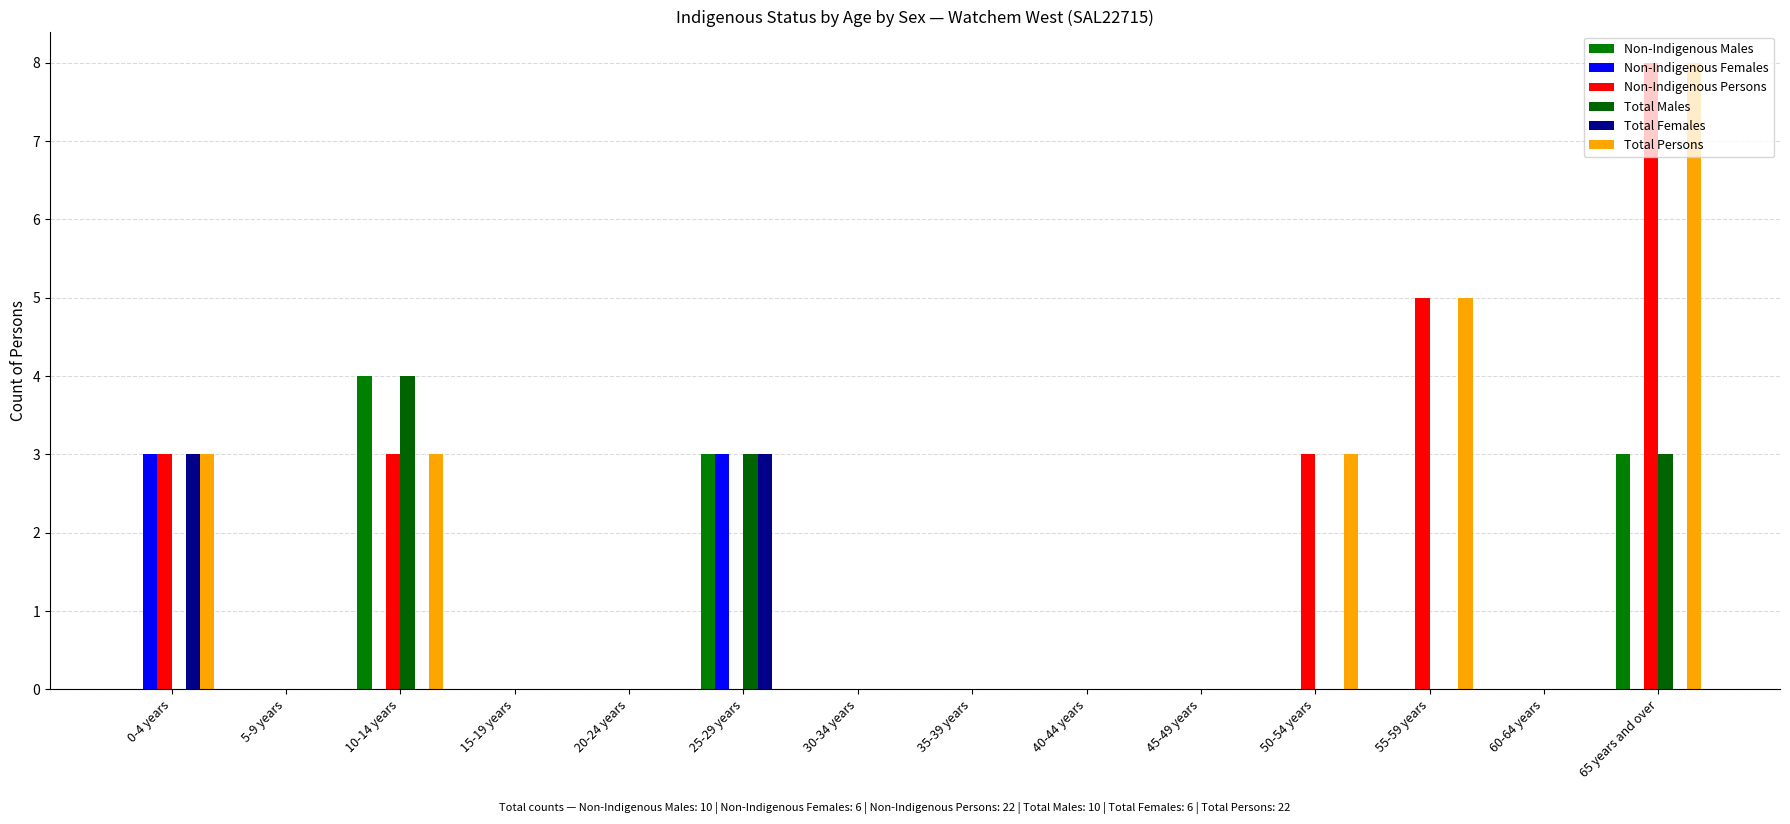

Reading left to right, what are all the values shown in this chart?

Non-Indigenous Males: 0	0	4	0	0	3	0	0	0	0	0	0	0	3
Non-Indigenous Females: 3	0	0	0	0	3	0	0	0	0	0	0	0	0
Non-Indigenous Persons: 3	0	3	0	0	0	0	0	0	0	3	5	0	8
Total Males: 0	0	4	0	0	3	0	0	0	0	0	0	0	3
Total Females: 3	0	0	0	0	3	0	0	0	0	0	0	0	0
Total Persons: 3	0	3	0	0	0	0	0	0	0	3	5	0	8